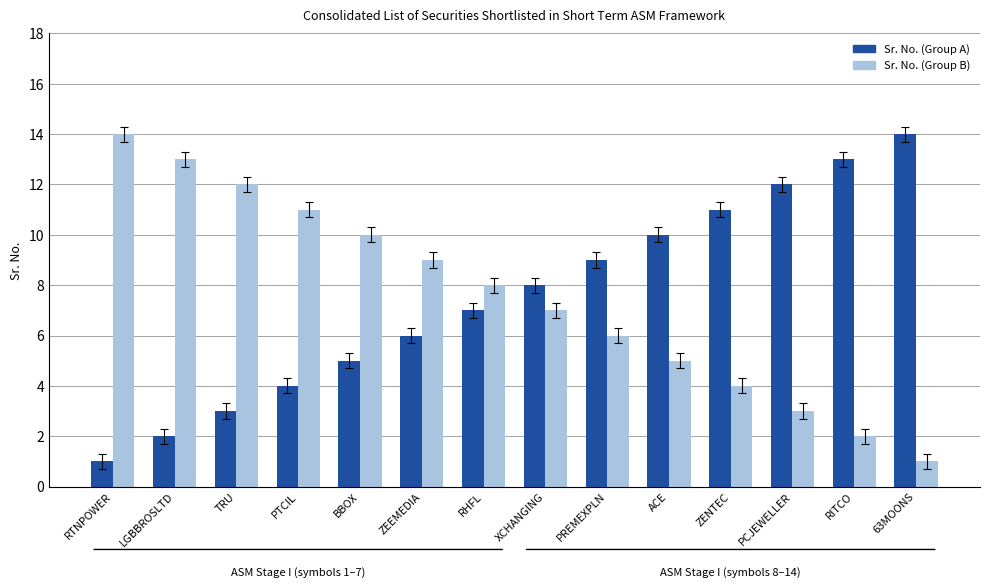

Rank the series at ZENTEC from highest to lowest value.

Sr. No. (Group A), Sr. No. (Group B)